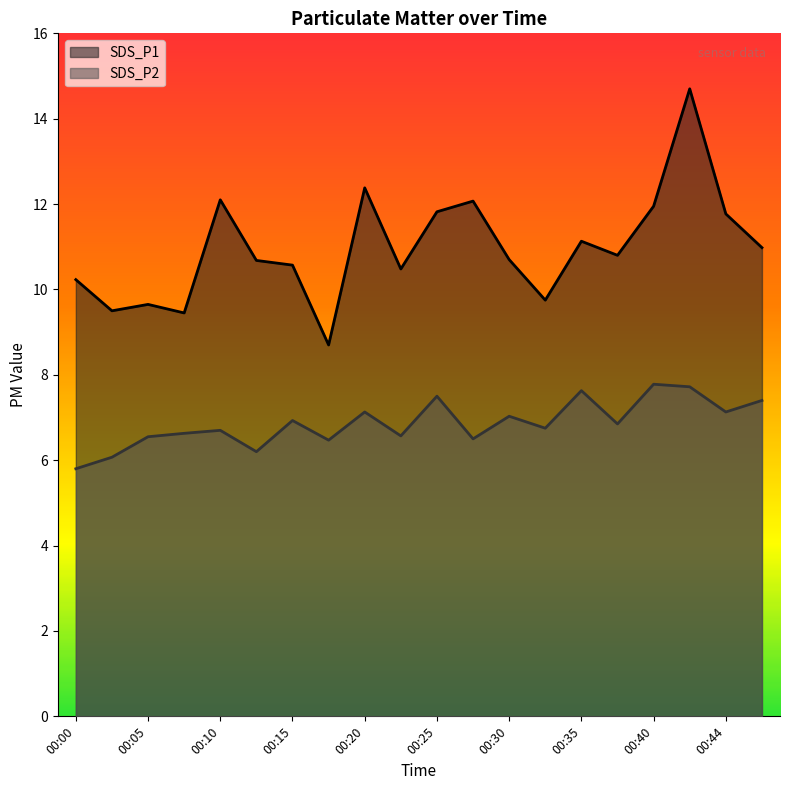

Is the value of SDS_P1 at 00:15 greater than the value of SDS_P2 at 00:05?

Yes